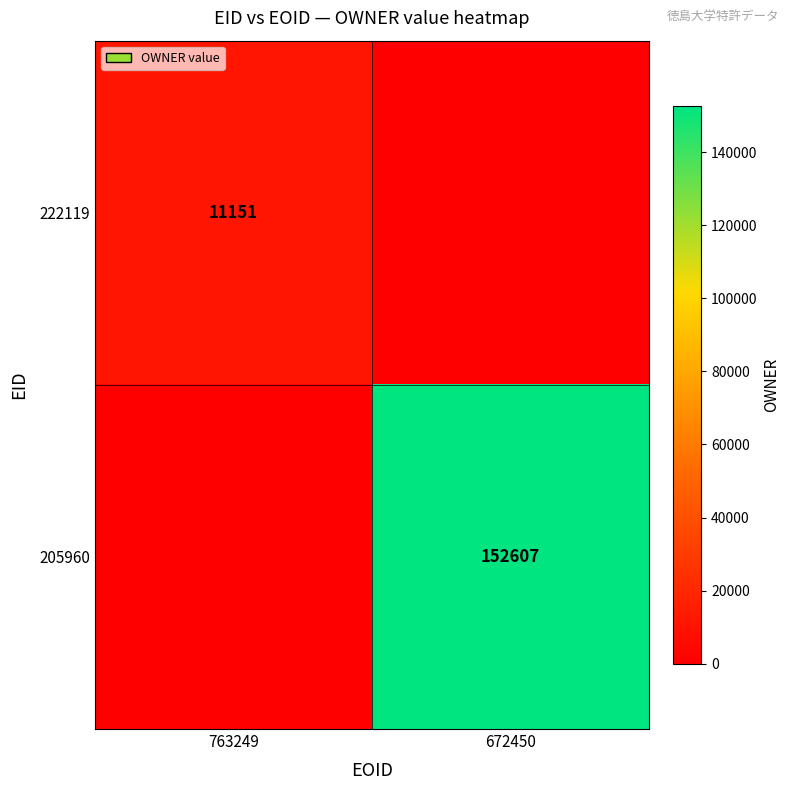

True or false: 222119 has a value of 11151 at 763249.

True